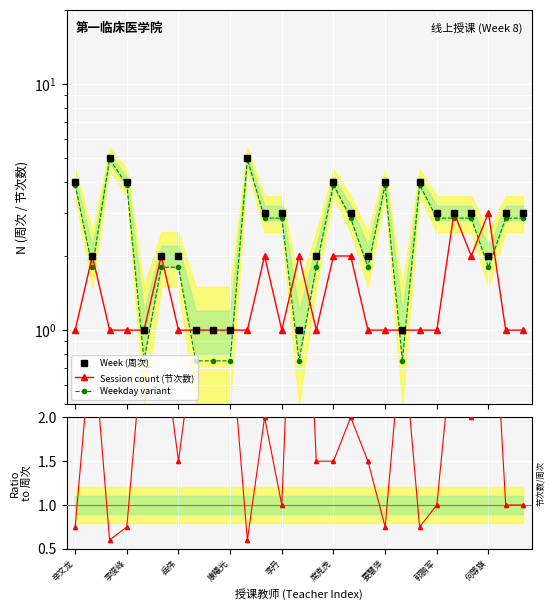

Does the chart display data point markers on the line(s)?

Yes